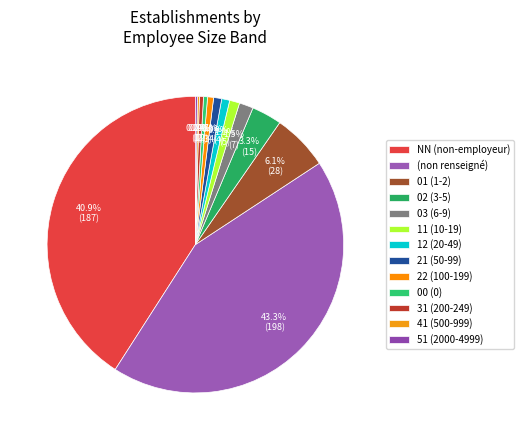

How many slices are in this pie chart?

13